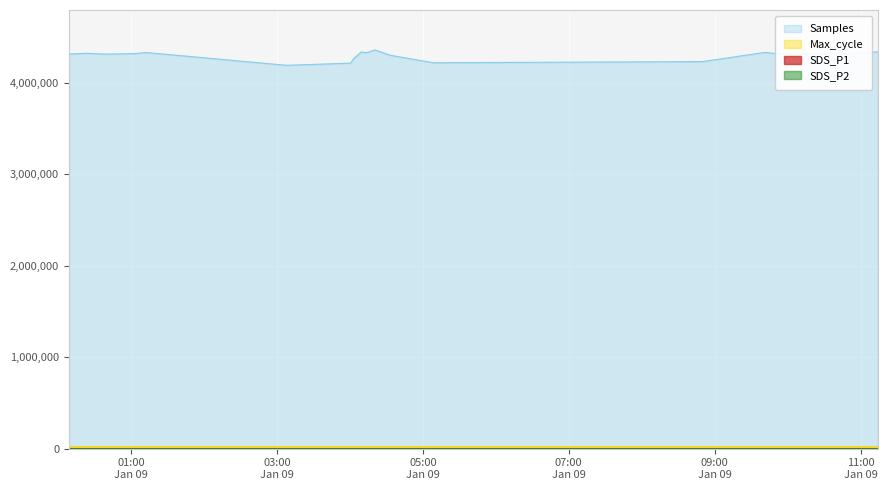

Which series has the largest range (max minus min)?

Samples